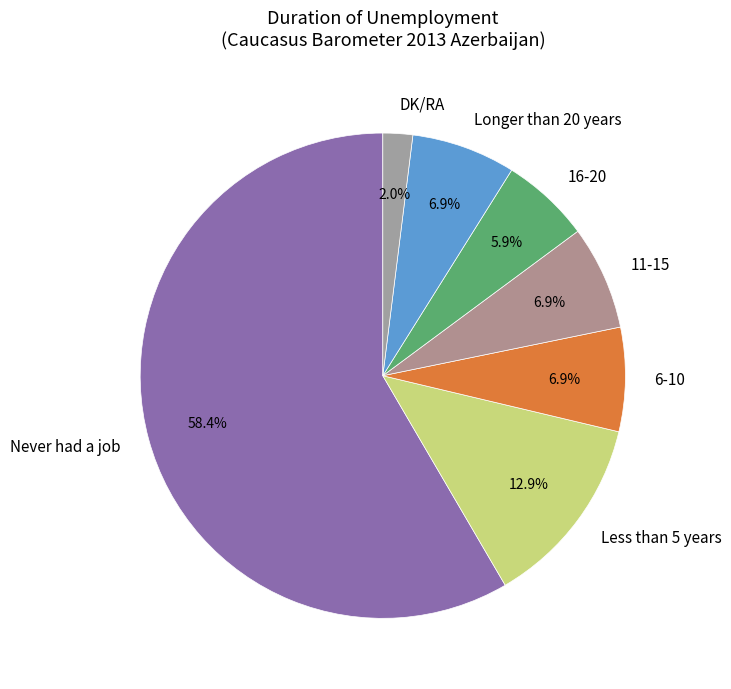

What is the ratio of the value at Longer than 20 years to the value at 11-15?

1.0